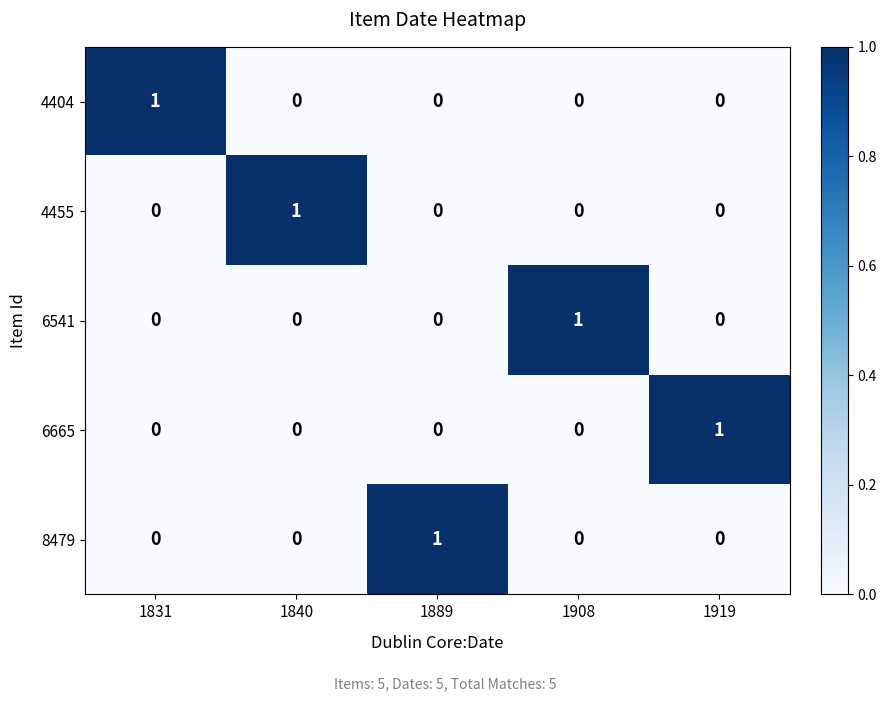

Count the 8479 values in the range 0 to 1.

5